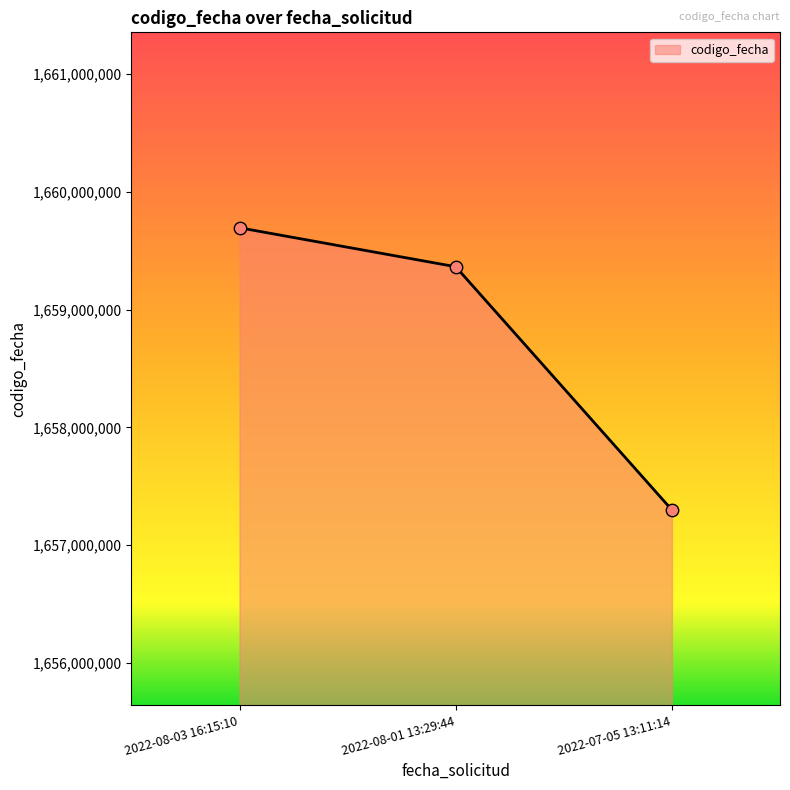

Between 2022-08-01 13:29:44 and 2022-07-05 13:11:14, which is larger?

2022-08-01 13:29:44